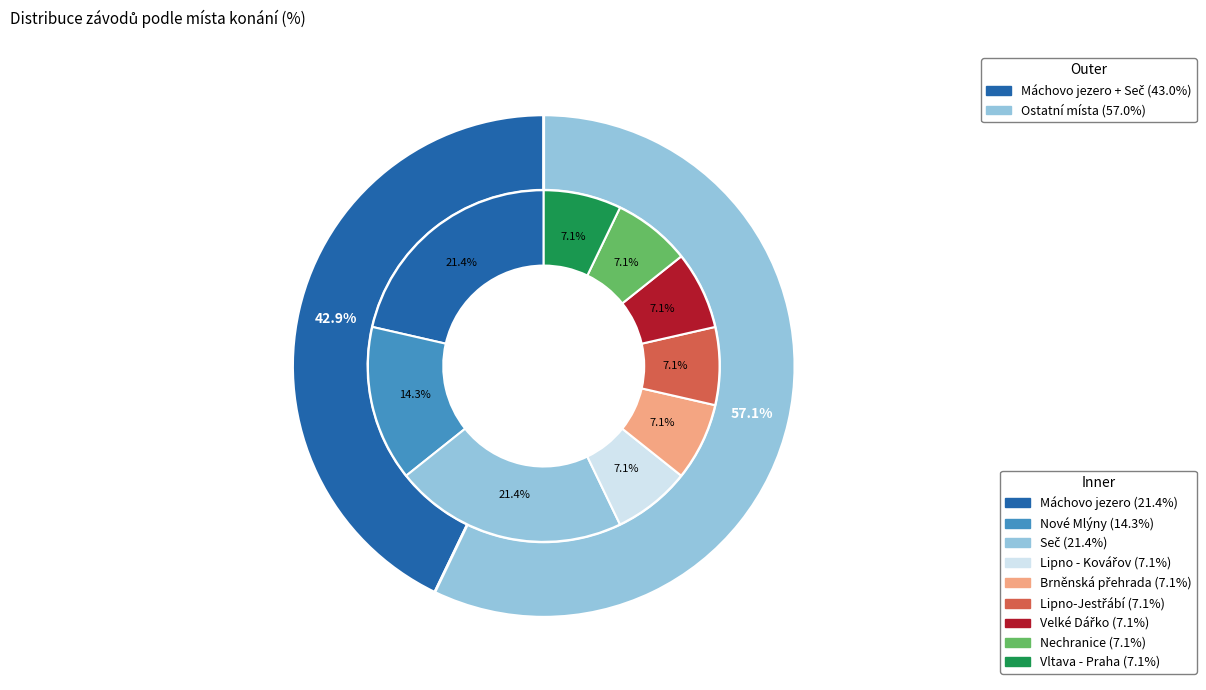

To the nearest percent, what portion does Nechranice represent?

7%